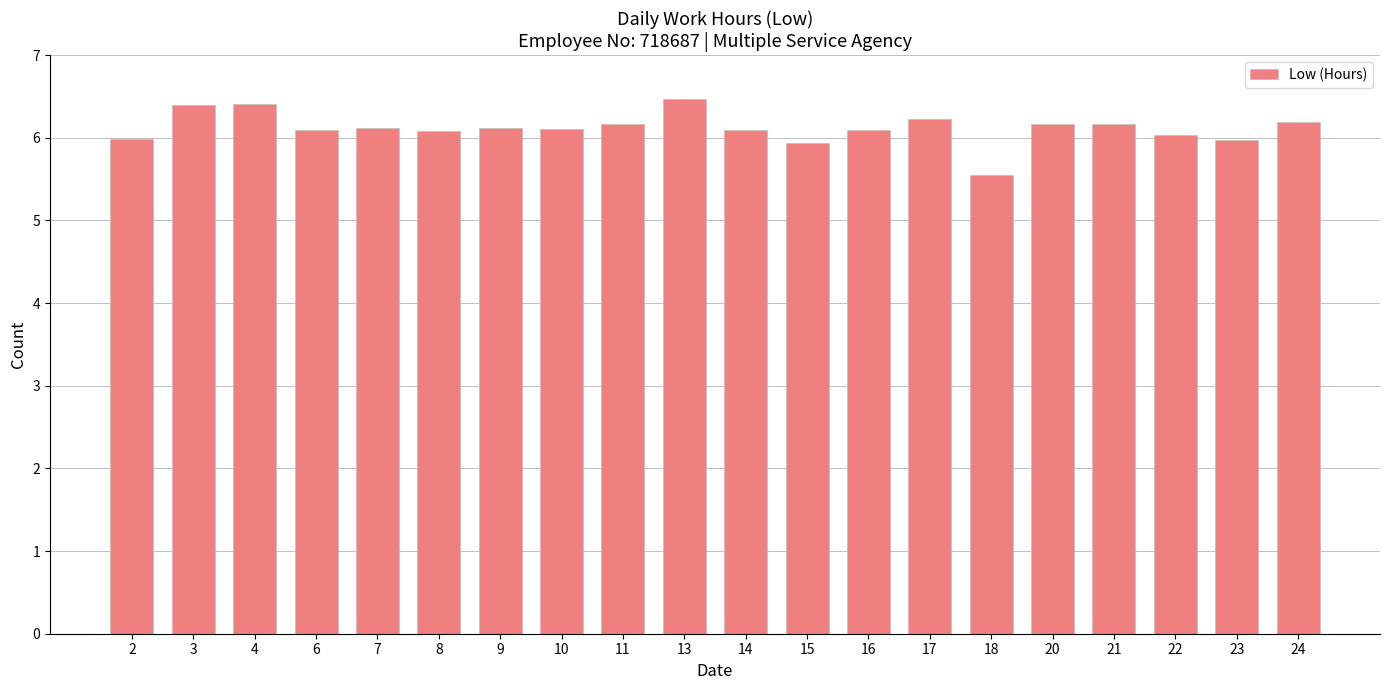

What is the greatest value displayed?

6.5